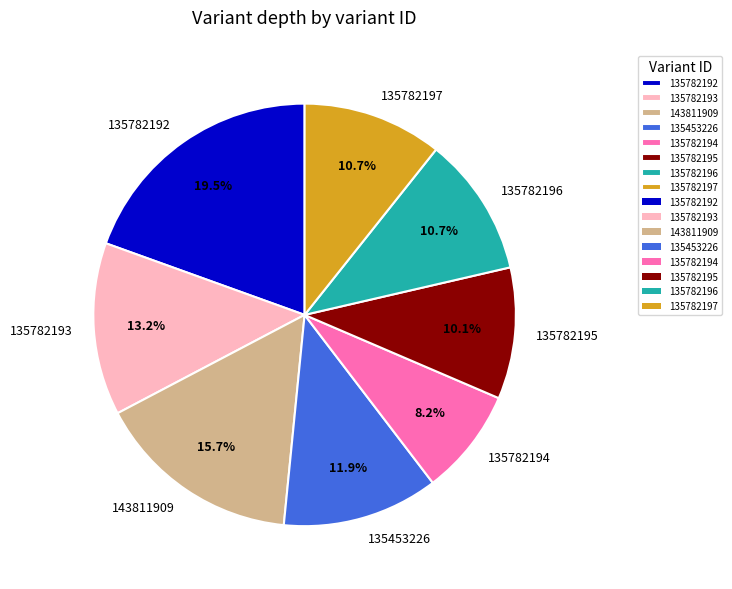

True or false: 135782197 accounts for 11% of the total.

True